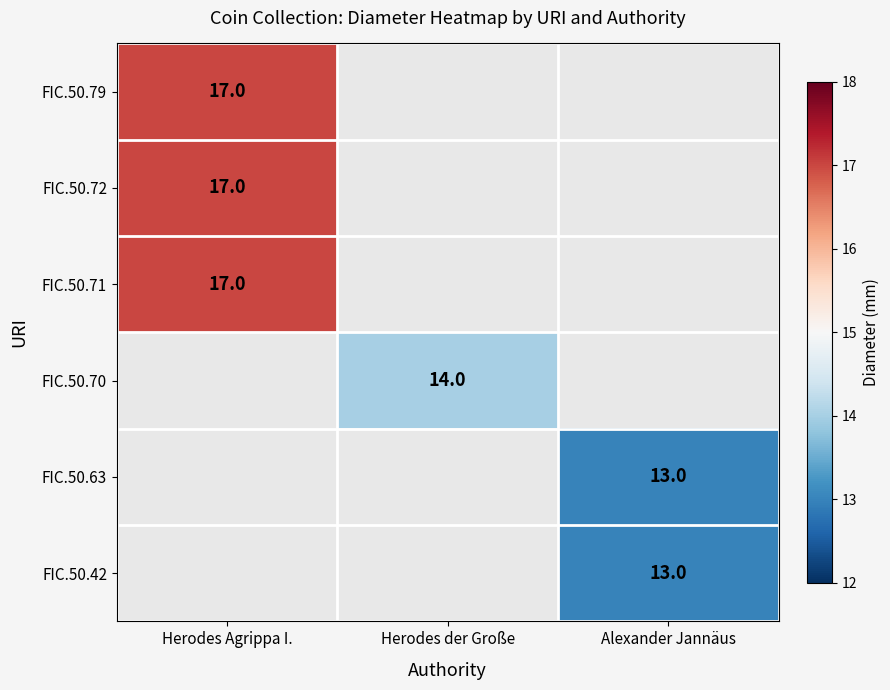

Count the number of categories in the chart.

3